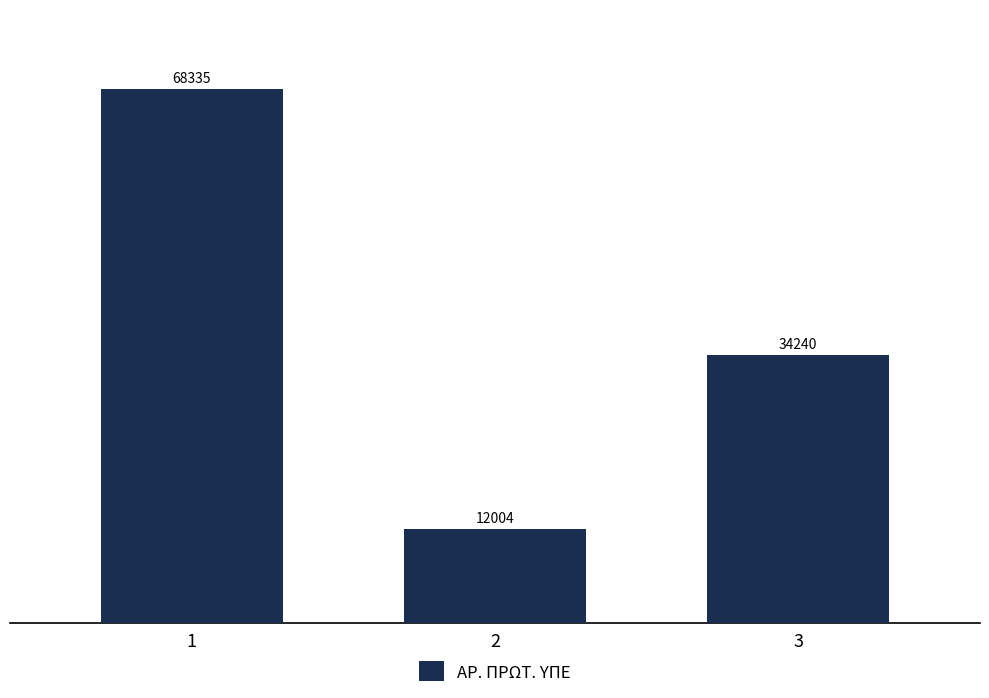

What is the change in value from 1 to 3?

-34095